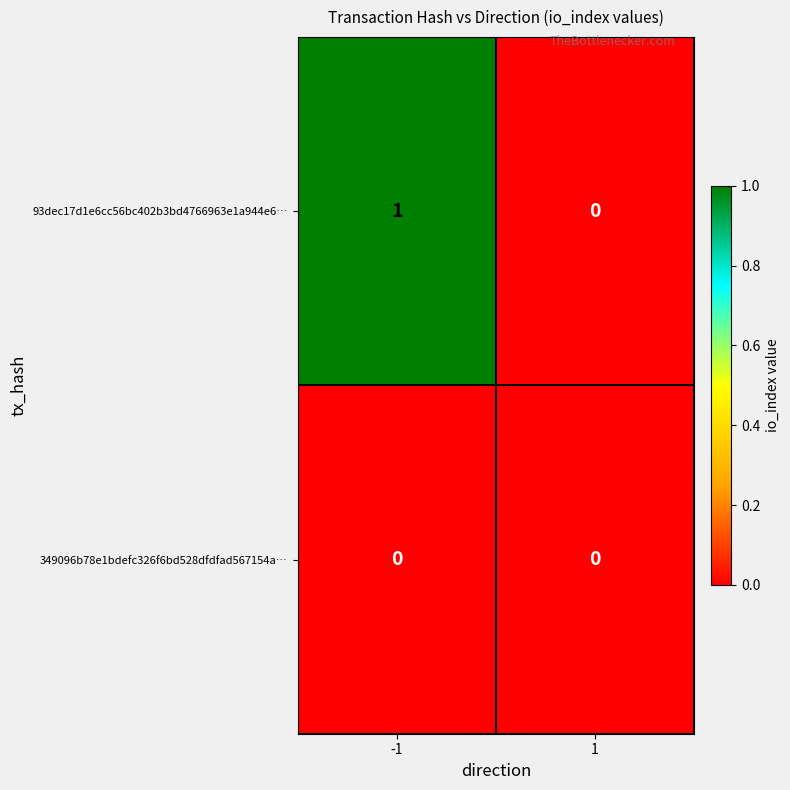

Reading left to right, what are all the values shown in this chart?

93dec17d1e6cc56bc402b3bd4766963e1a944e6…: -1=1	1=0
349096b78e1bdefc326f6bd528dfdfad567154a…: -1=0	1=0